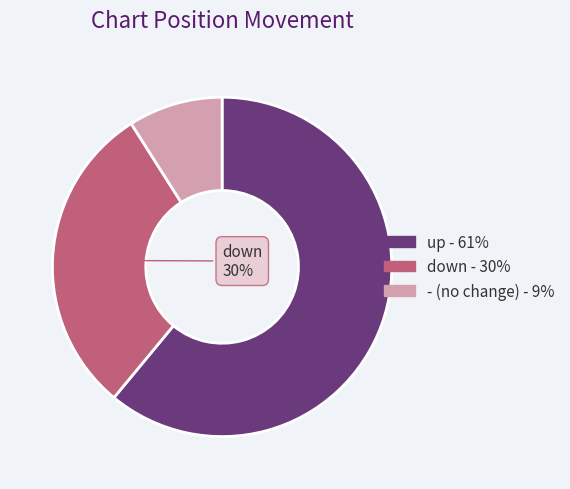

Combined, do - and down account for over 50%?

No